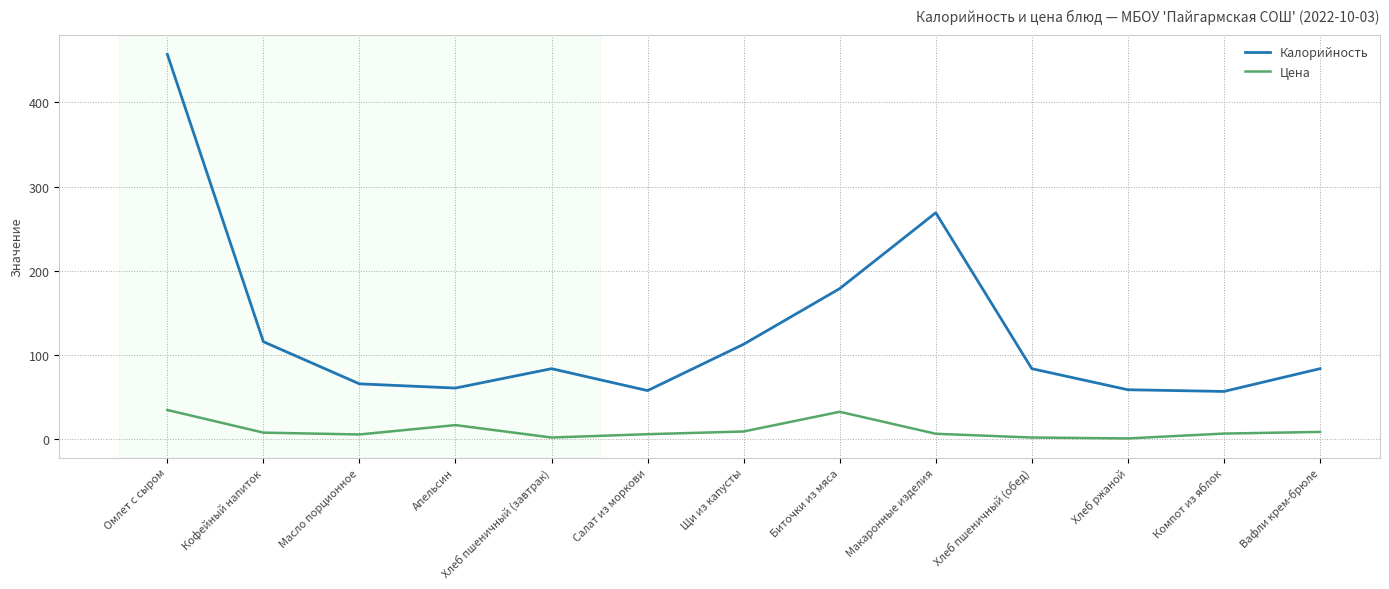

What is the highest value of the Цена series?

35.0